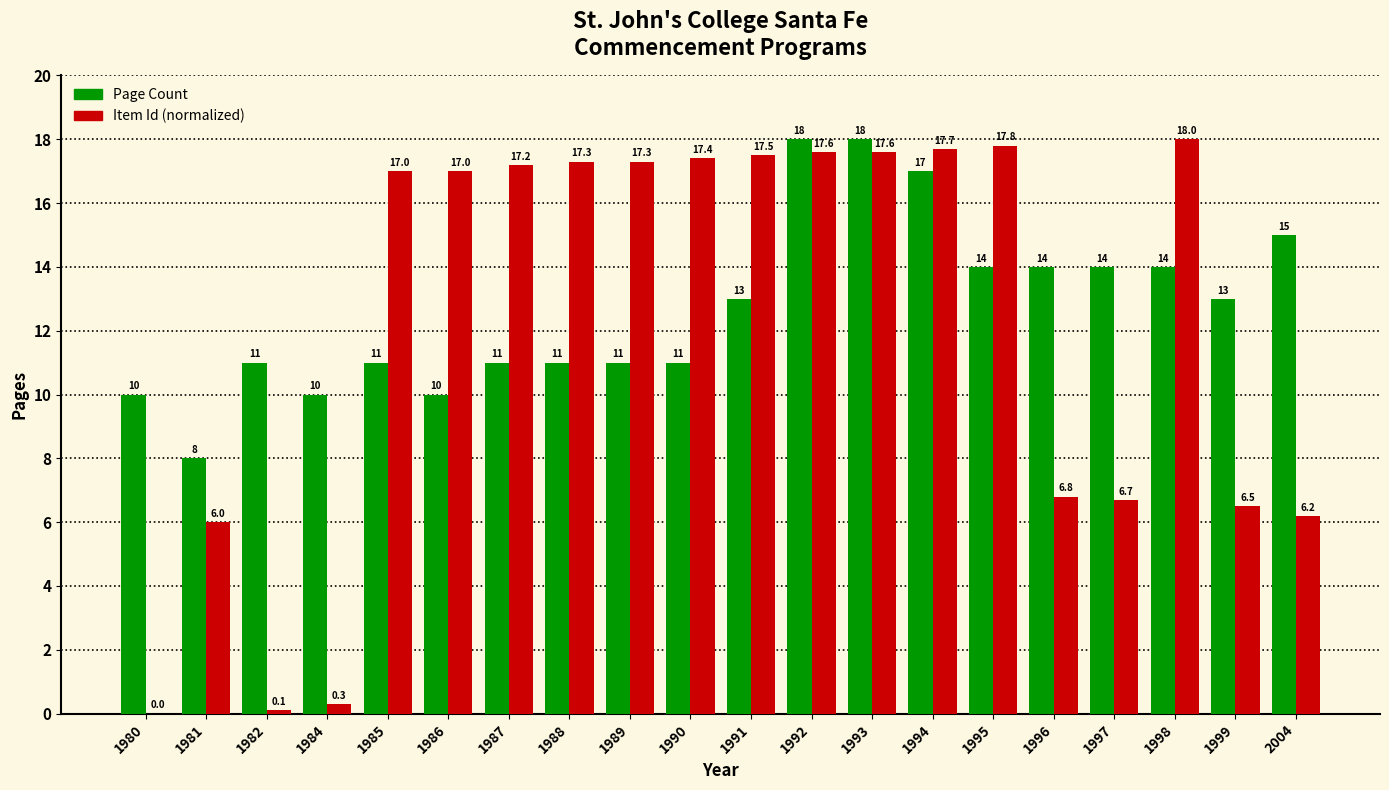

Reading right to left, list all the values displayed in this chart.

Page Count: 15.0	13.0	14.0	14.0	14.0	14.0	17.0	18.0	18.0	13.0	11.0	11.0	11.0	11.0	10.0	11.0	10.0	11.0	8.0	10.0
Item Id (normalized): 6.2	6.5	18.0	6.7	6.8	17.8	17.7	17.6	17.6	17.5	17.4	17.3	17.3	17.2	17.0	17.0	0.3	0.1	6.0	0.0